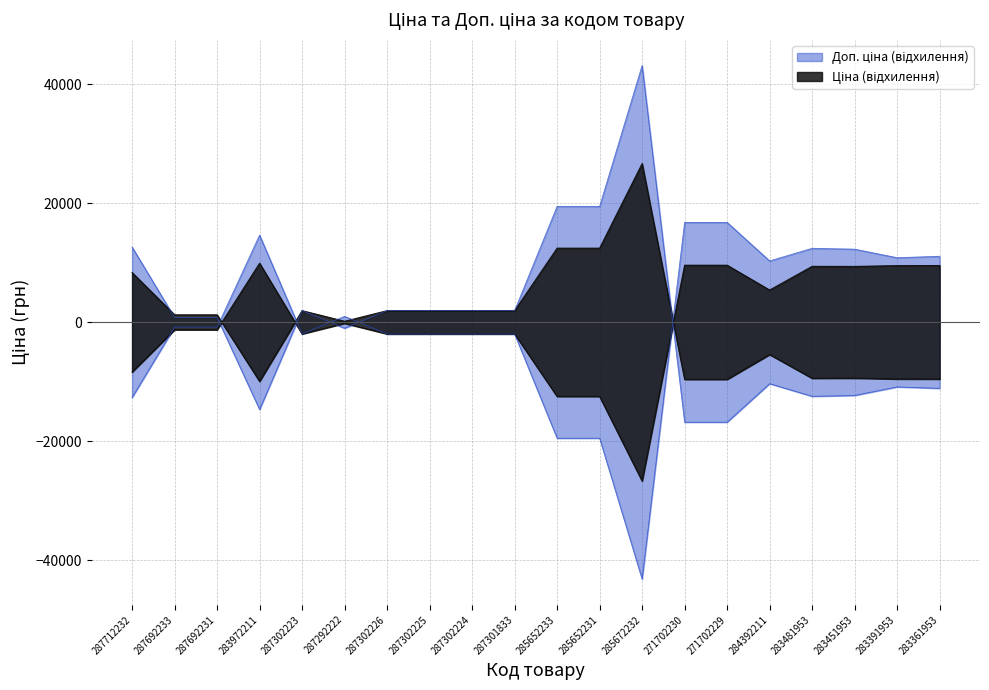

Between which two adjacent categories do Доп. ціна and Ціна first intersect?

287712232 and 287692233